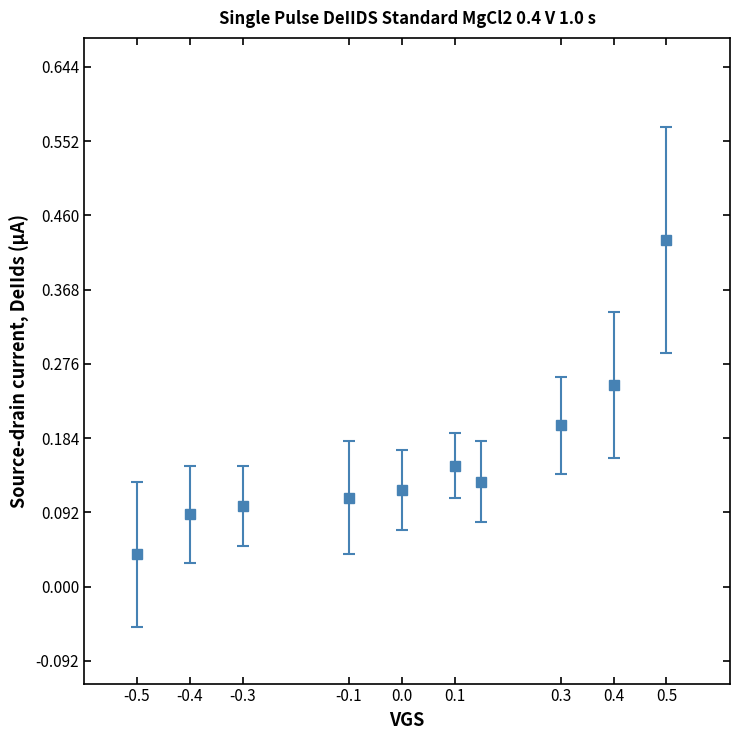

What is the sum of all values?

1.6